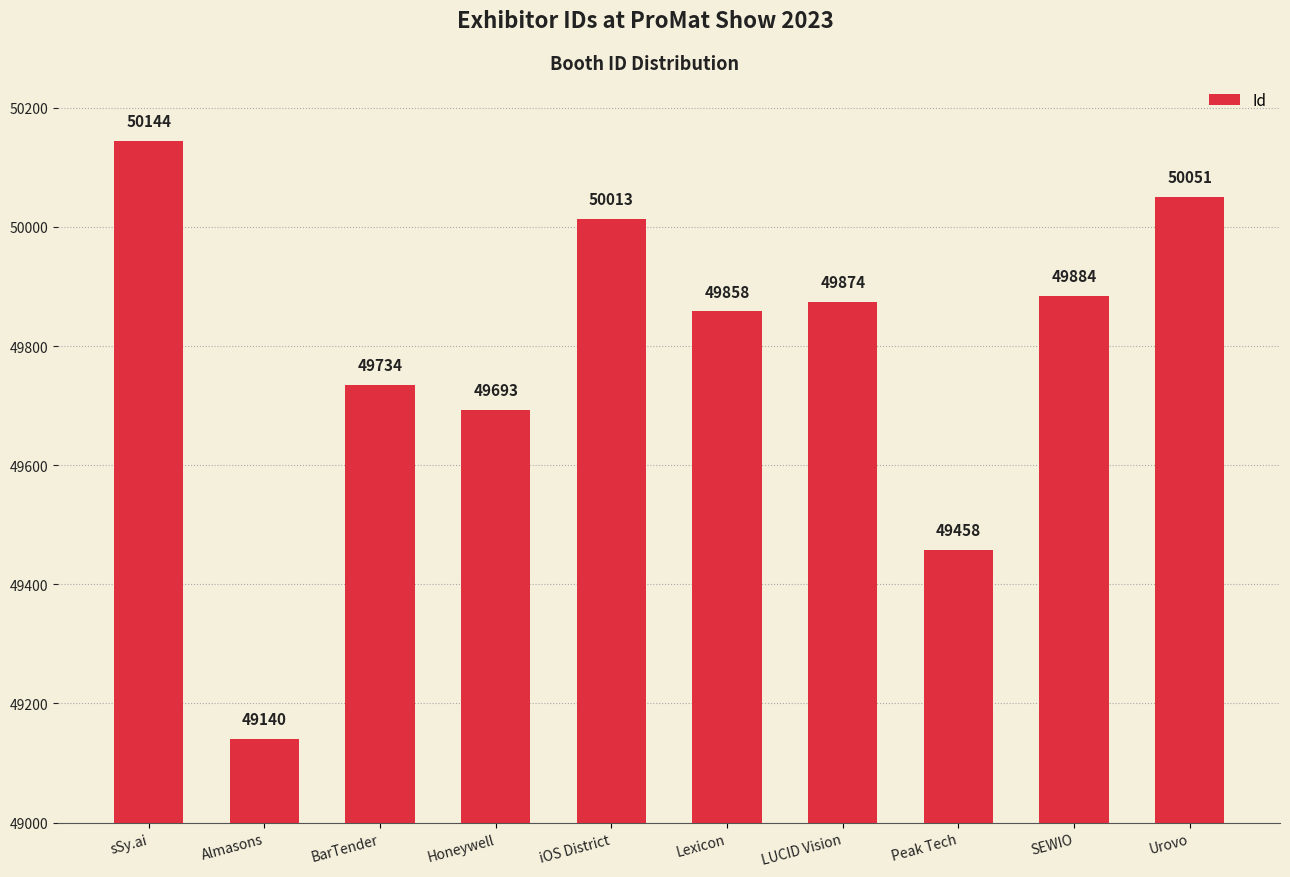

What is the minimum value shown in the chart?

49140